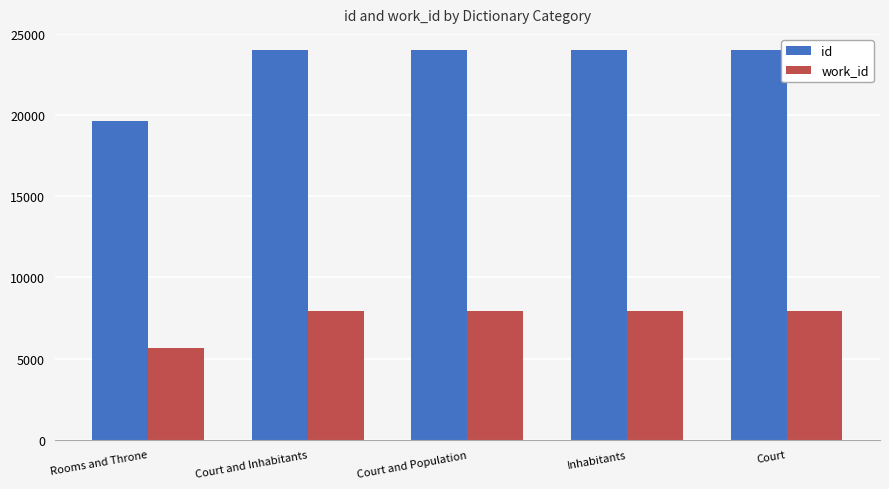

What is the value of the work_id bar at the 4th from the left?

7934